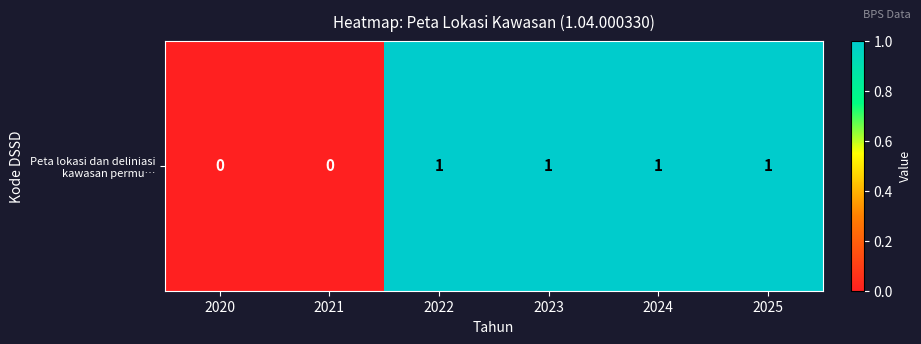

What is the difference between the second highest and minimum values?

1